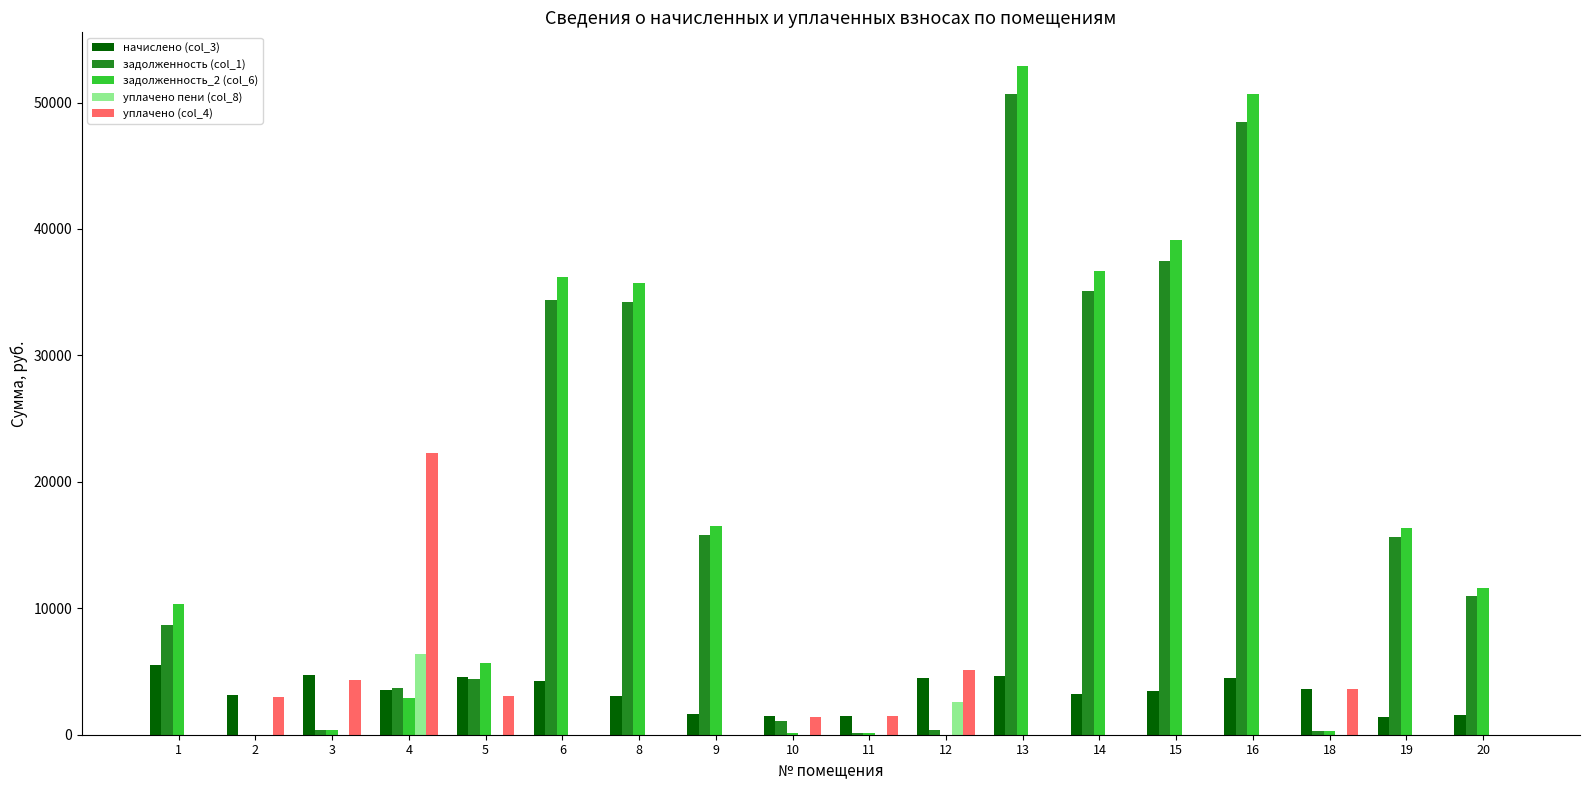

At which category is the sum across all series the highest?

13